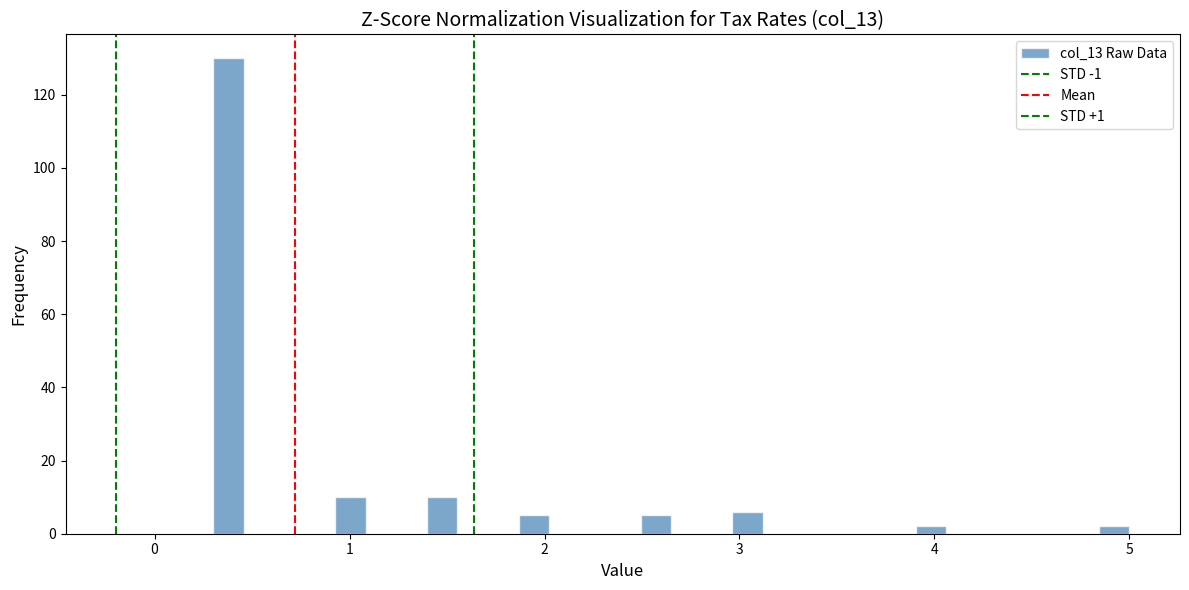

Around what value on the x-axis is the tallest bar? Give the approximate position of its centre, as read against the axis.

0.4